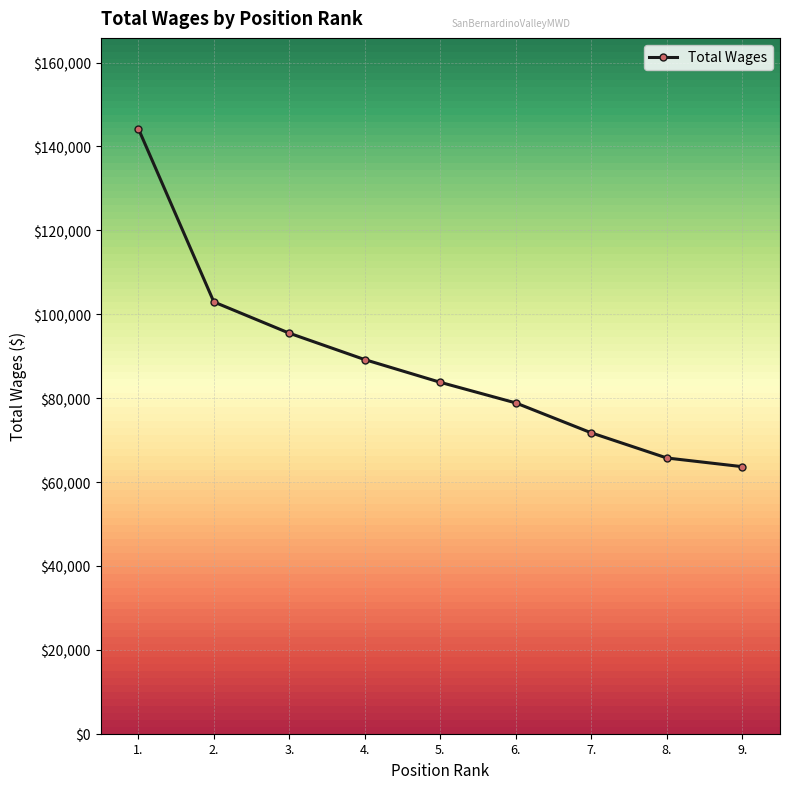

At which label does the data first exceed 83767?

1.